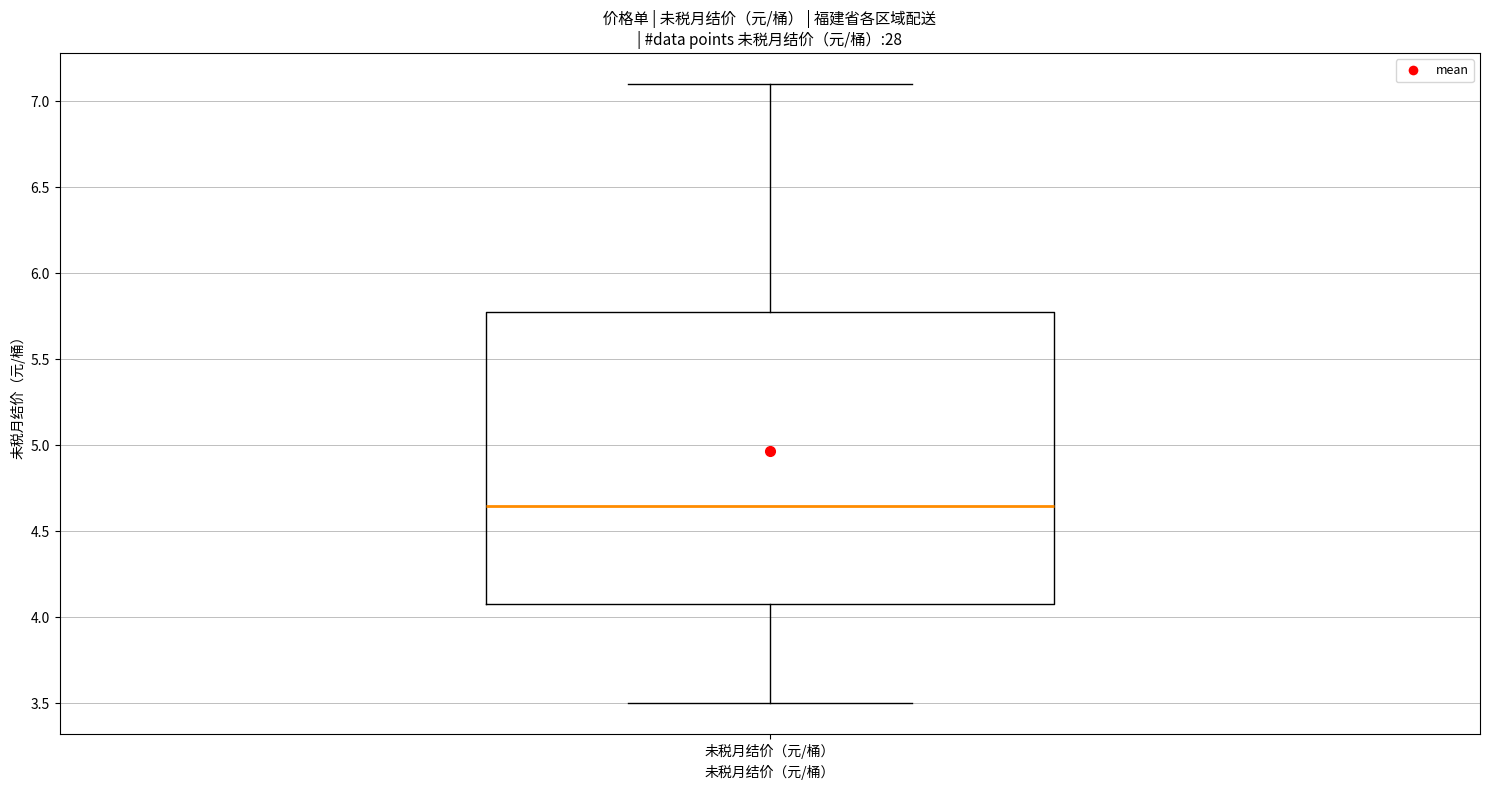

Transcribe this box plot: give where the median line is, the range the box spans, and where the two whiskers end, as read against the y-axis. The values are not printed on the chart, so give them approximately, as read against the axis.

median 4.65, box 4.10 to 5.80, whiskers 3.50 to 7.10